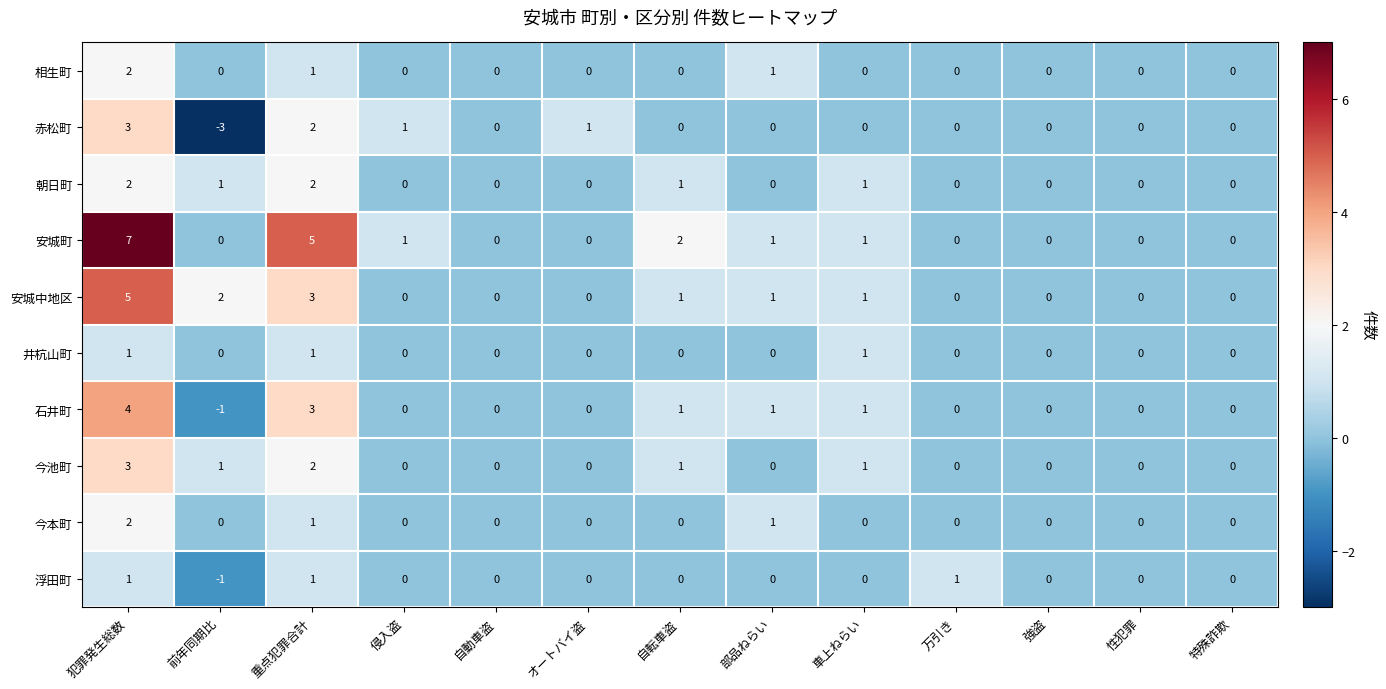

Where does the 石井町 series first go above 0?

犯罪発生総数